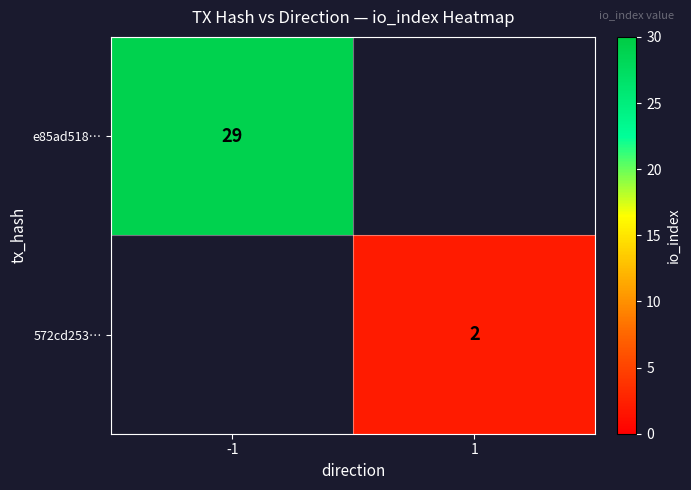

At which category does the chart reach its peak across all series?

-1